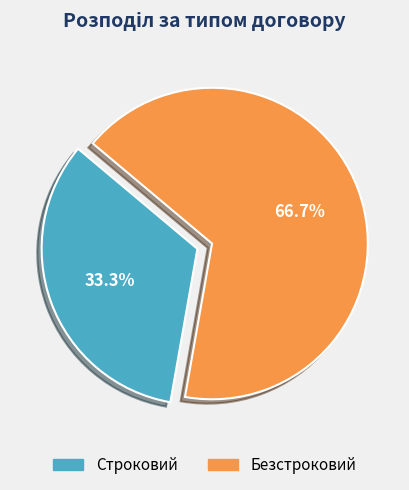

Combined, do Безстроковий and Строковий account for over 50%?

Yes